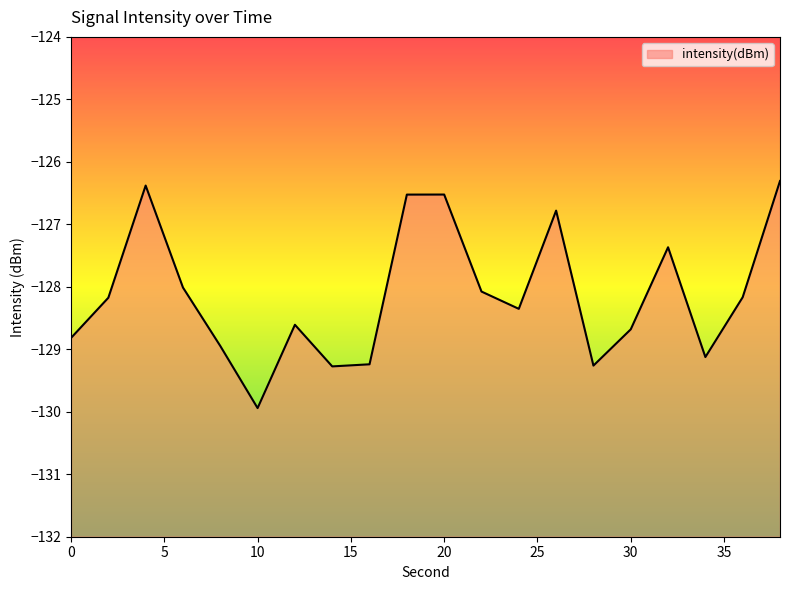

How many lines are shown in the chart?

1